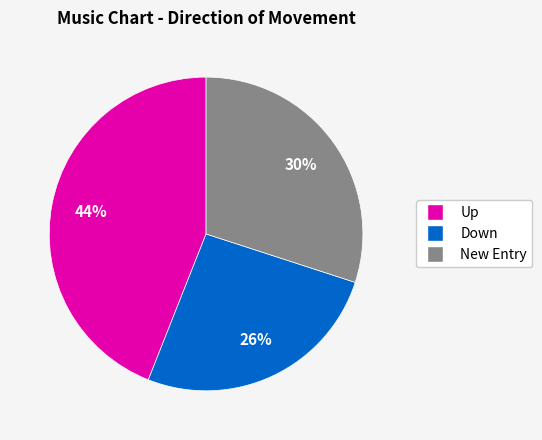

Does New Entry account for over 50% of the chart?

No